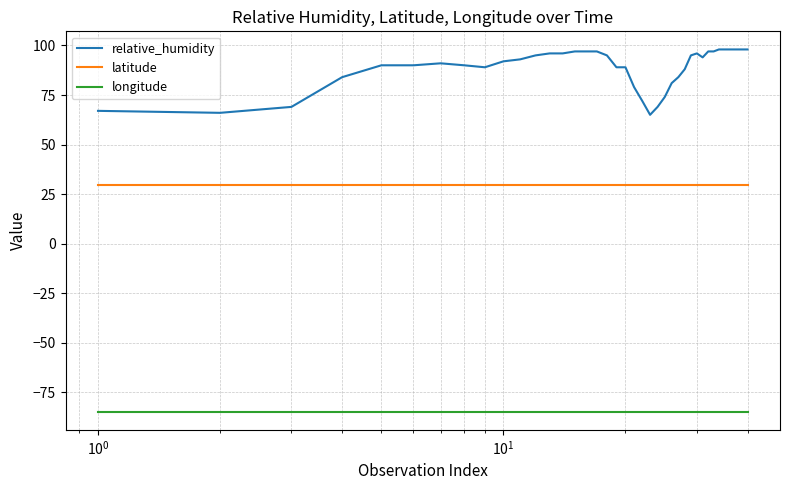

True or false: longitude and latitude cross at least once.

False